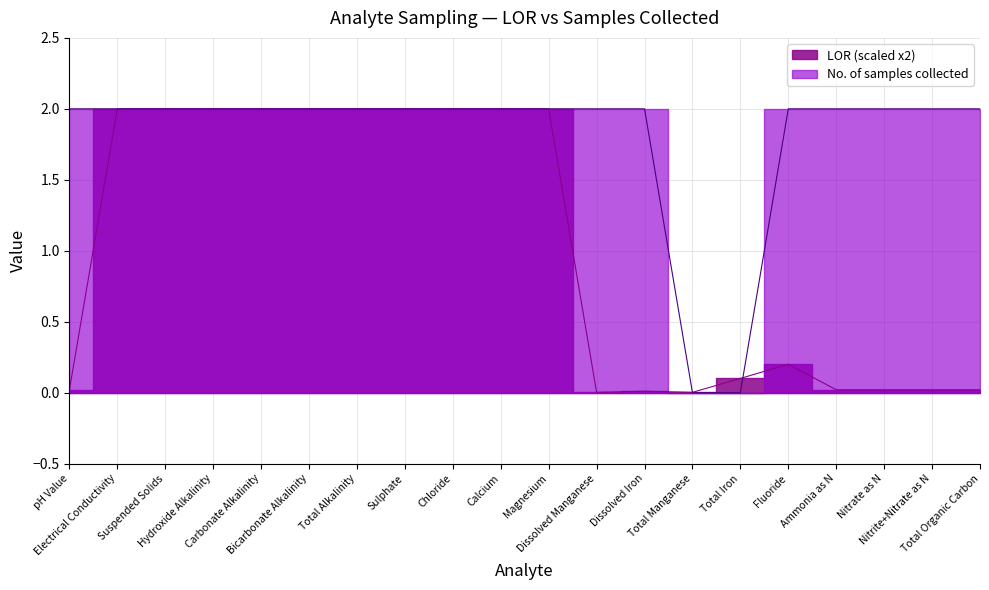

Is it true that No. of samples collected equals 2.0 at Calcium?

True